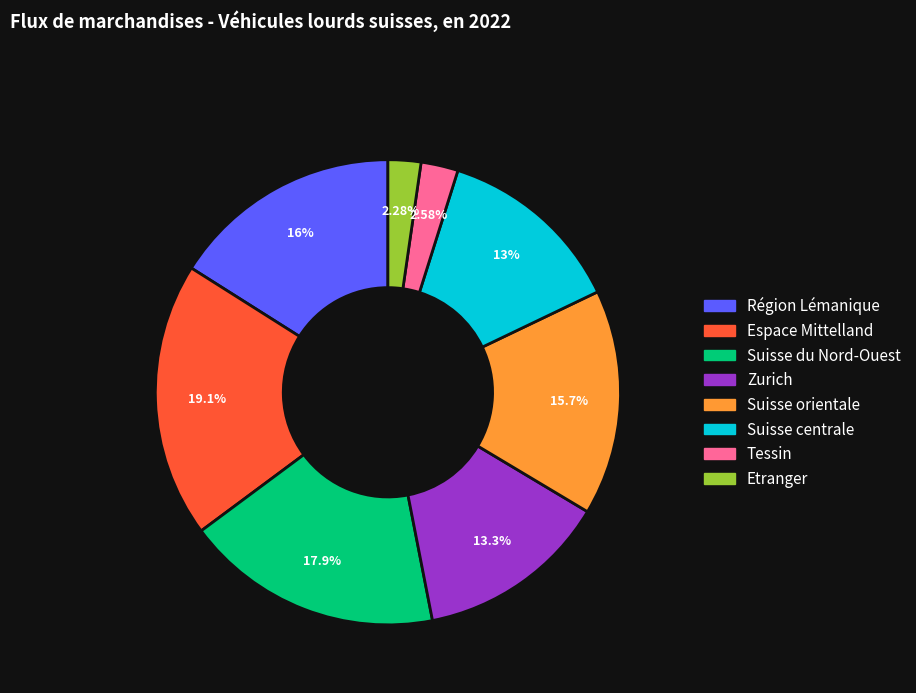

Which has a higher value, Région Lémanique or Suisse centrale?

Région Lémanique